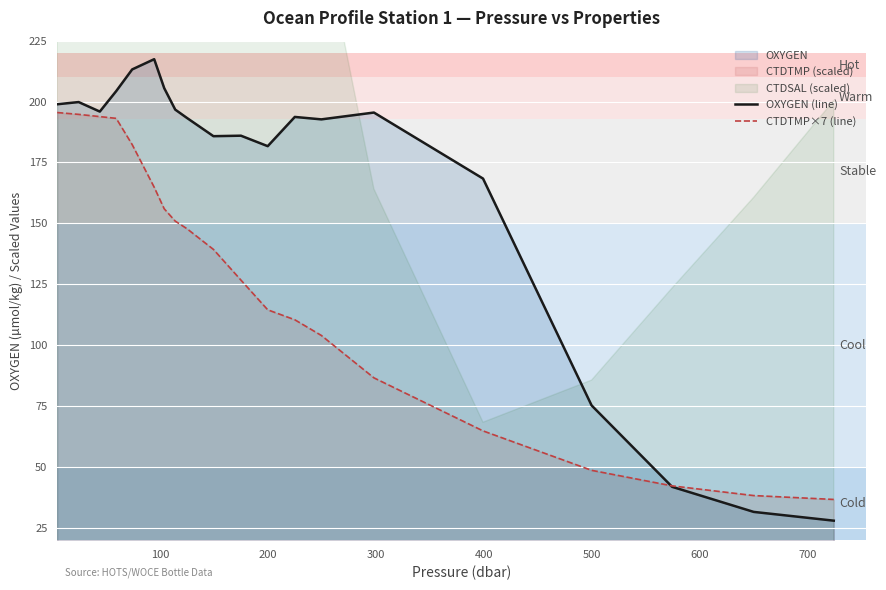

What is the minimum value for CTDTMP×7 (line)?

36.7